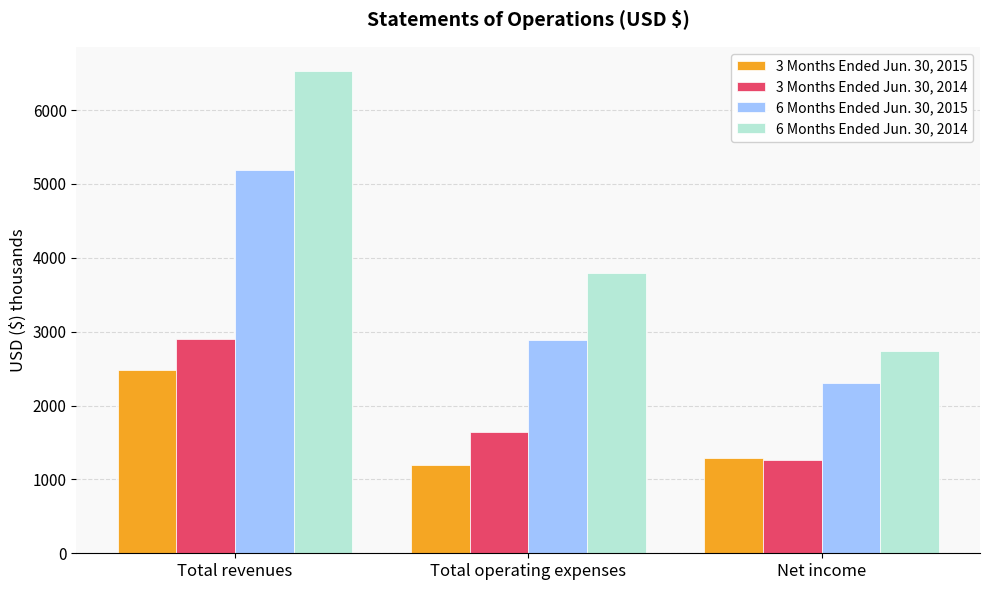

How many data points in 3 Months Ended Jun. 30, 2015 are less than 1295?

1